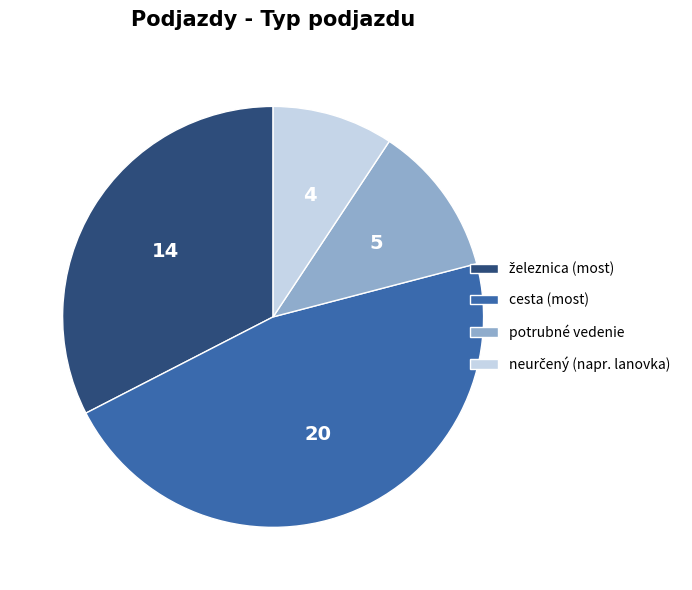

Between potrubné vedenie and cesta (most), which is larger?

cesta (most)